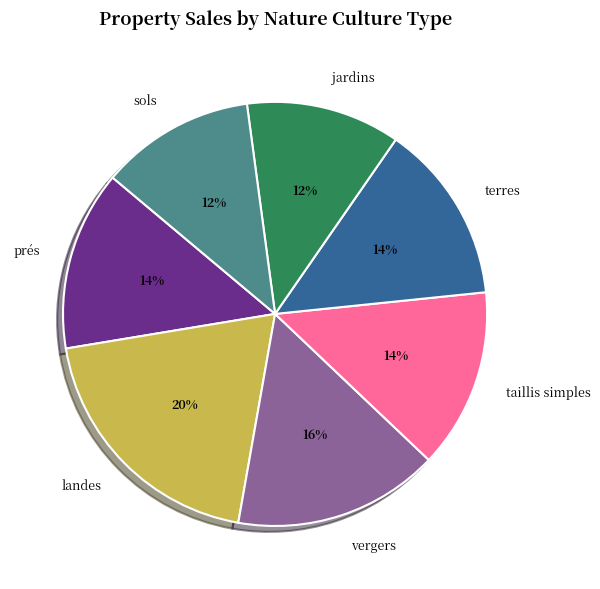

Which category has the biggest portion of the pie?

landes